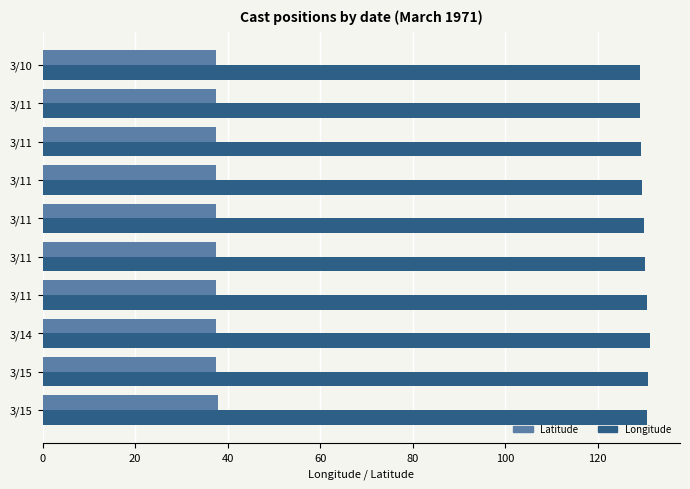

Count the Latitude values in the range 37 to 38.

10